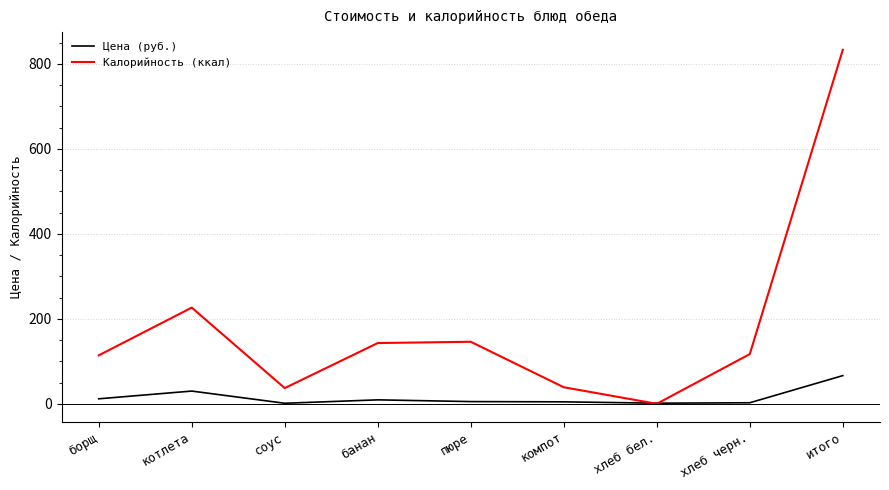

Rank the series by their maximum value, from lowest to highest.

Цена (руб.), Калорийность (ккал)